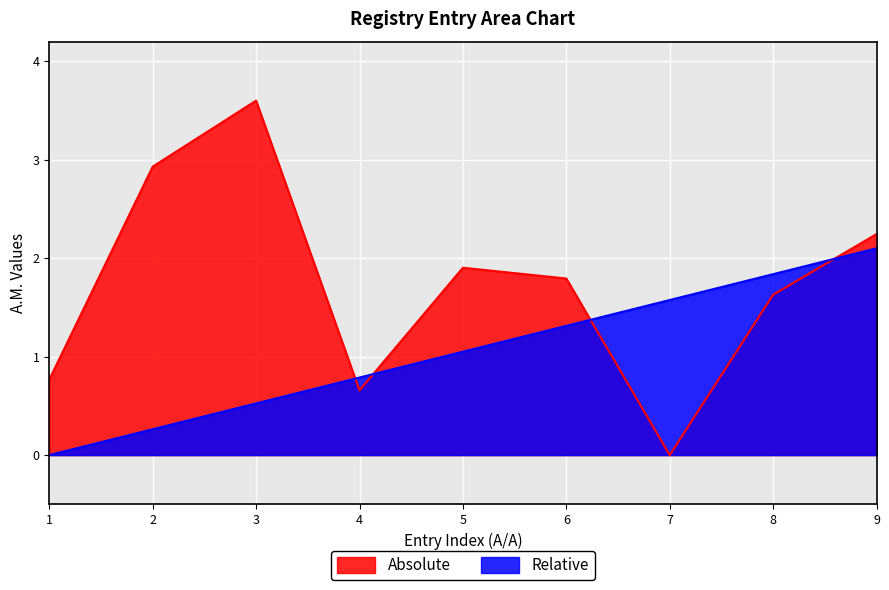

At how many categories does at least one series exceed 1?

7